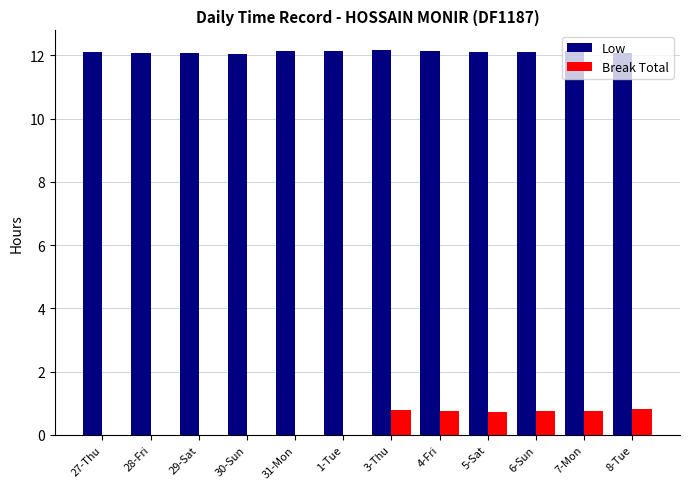

What is the average value of the Break Total series?

0.4